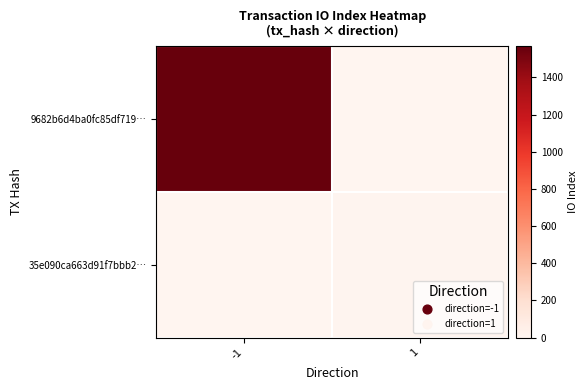

What is the spread (max minus min) of values at -1?

1568